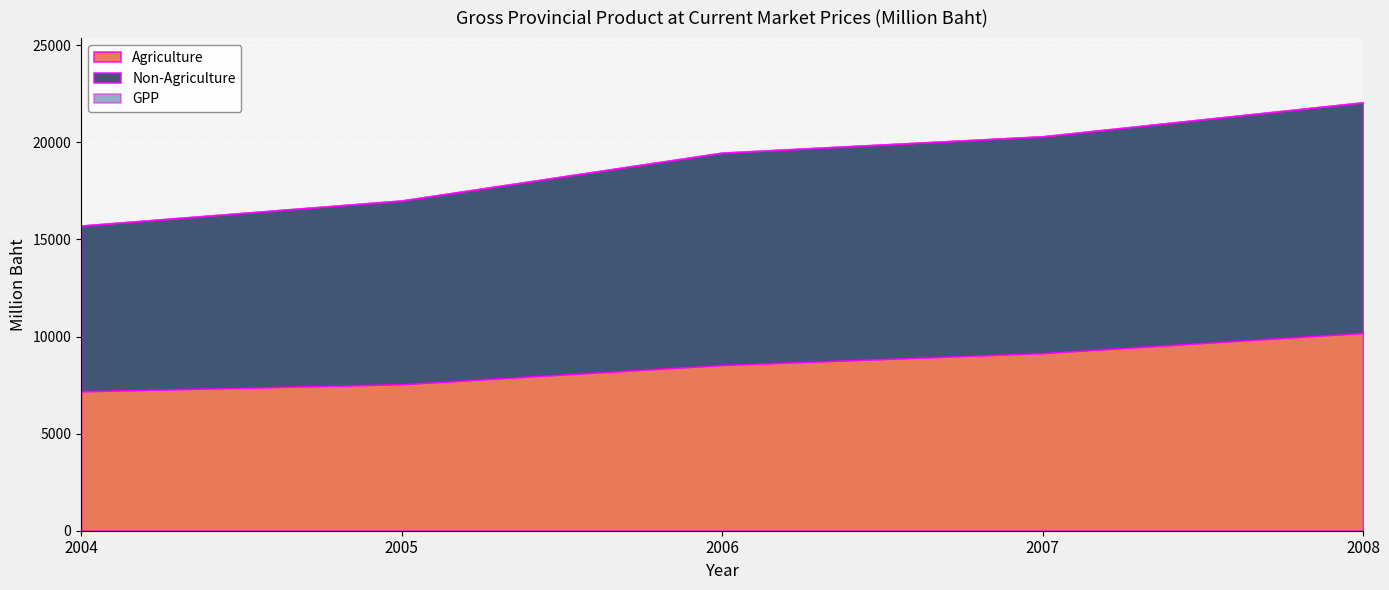

At how many categories does at least one series exceed 7266?

5